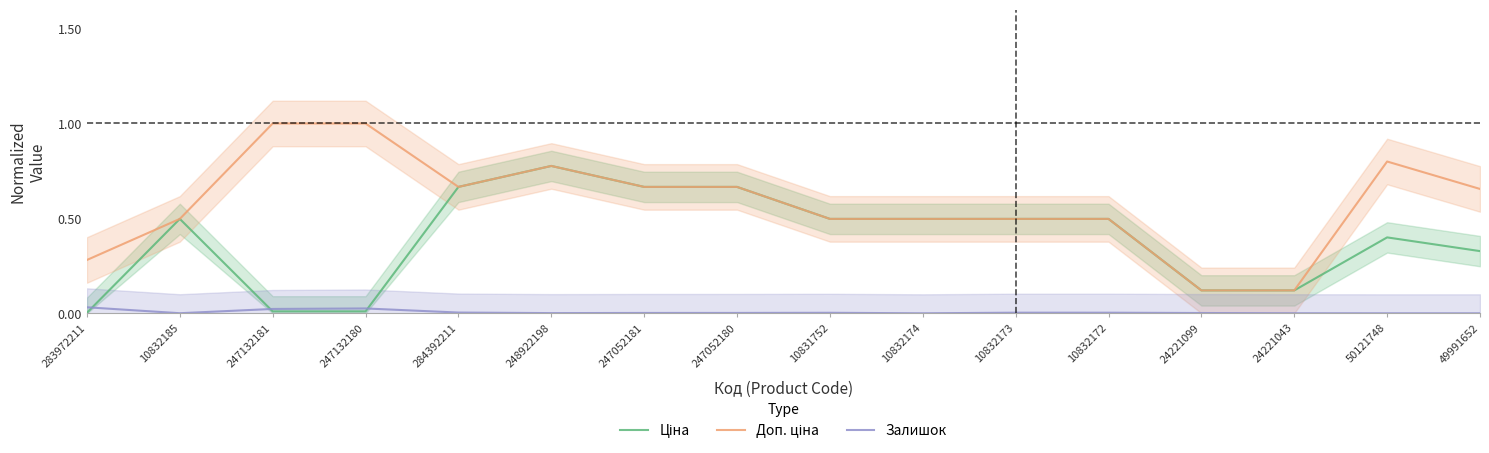

What is the label of the 13th point from the left?

24221099